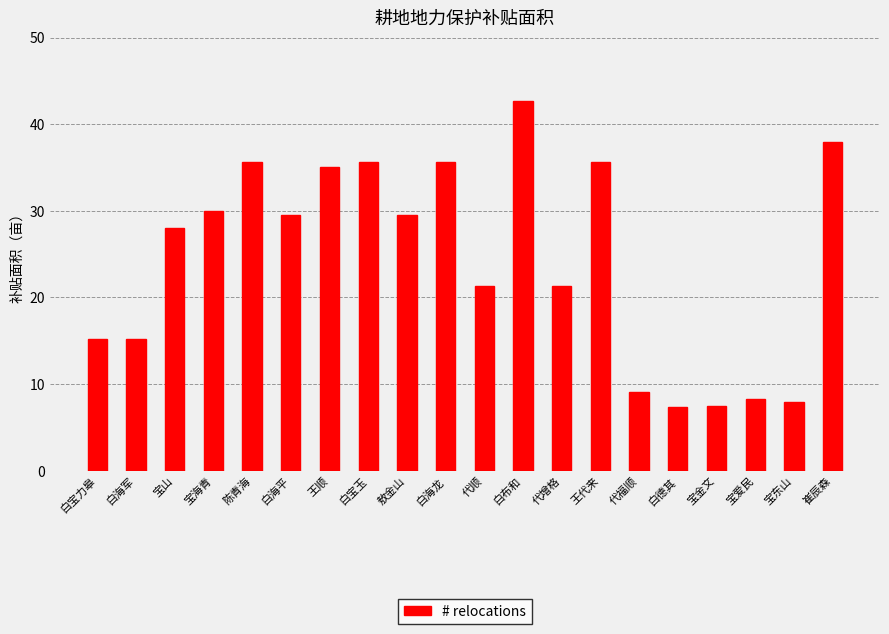

What is the change in value from 宝海青 to 白德其?

-22.6